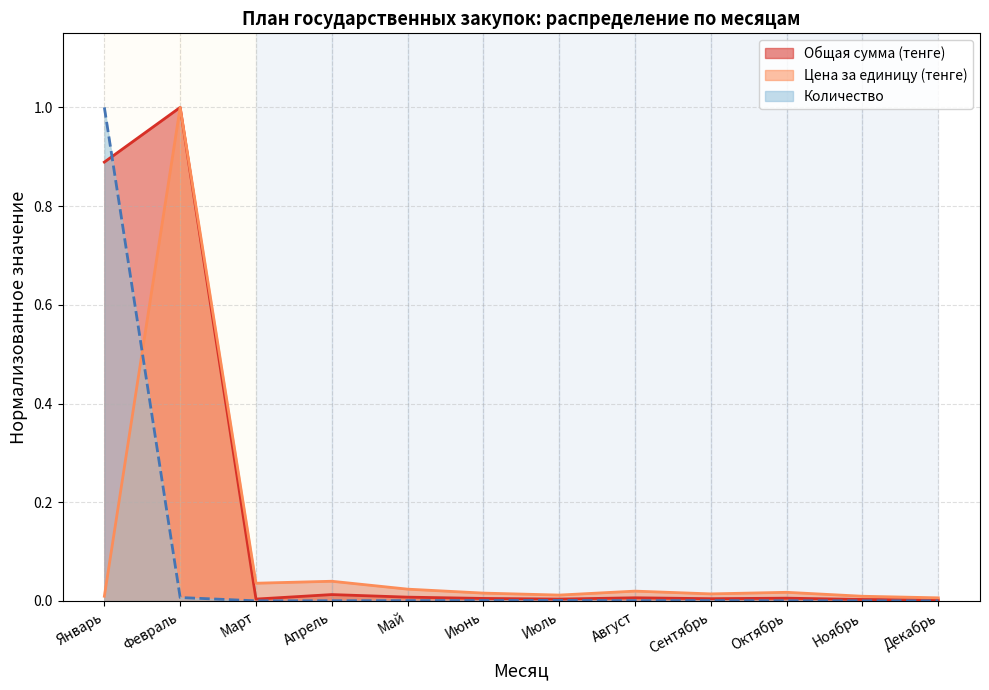

At which category does Общая сумма (тенге) reach its first local valley?

Март